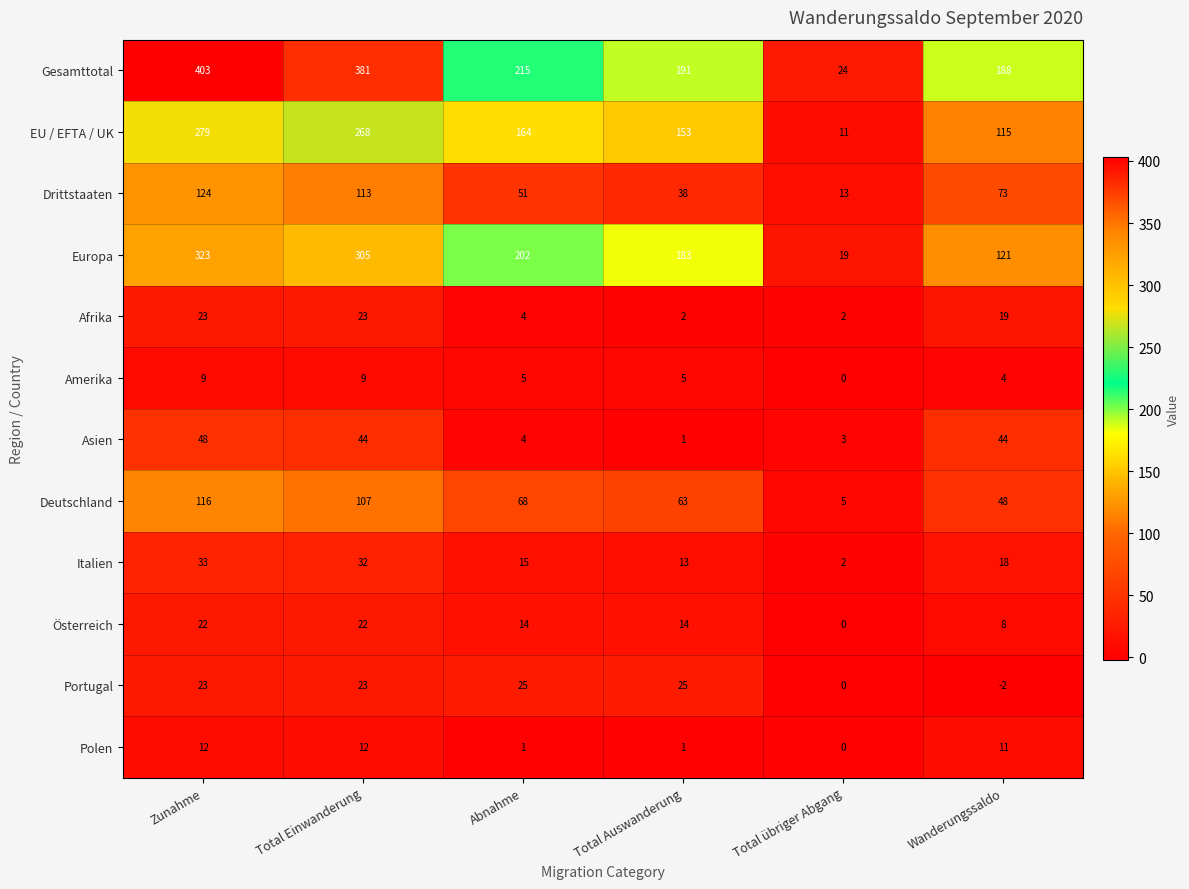

Which category has the highest value in the Drittstaaten series?

Zunahme